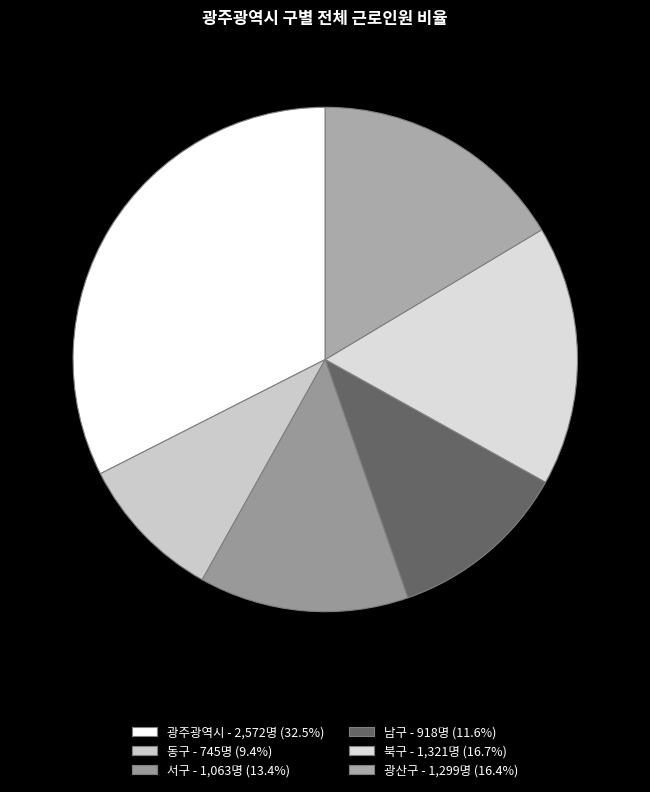

What is the smallest slice in the pie chart?

동구